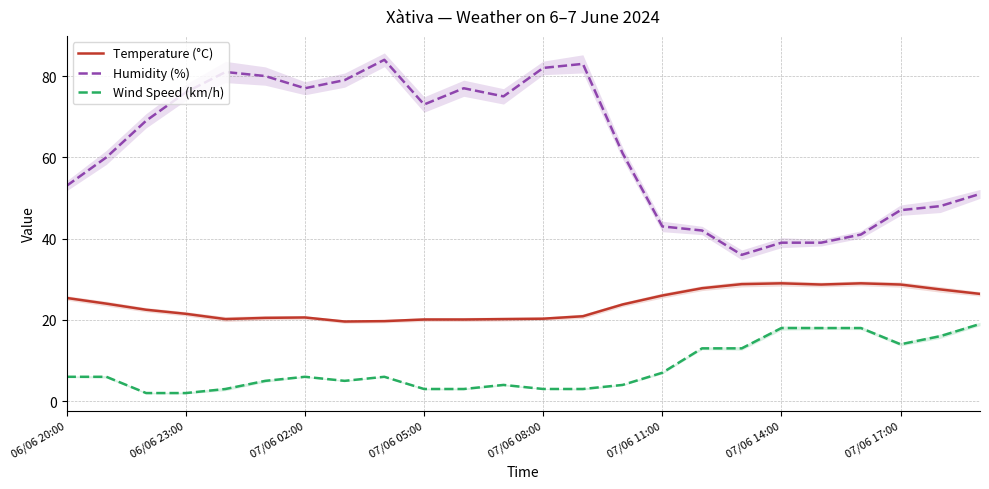

In Wind Speed (km/h), how many points are lower than both neighbors (excluding endpoints)?

2